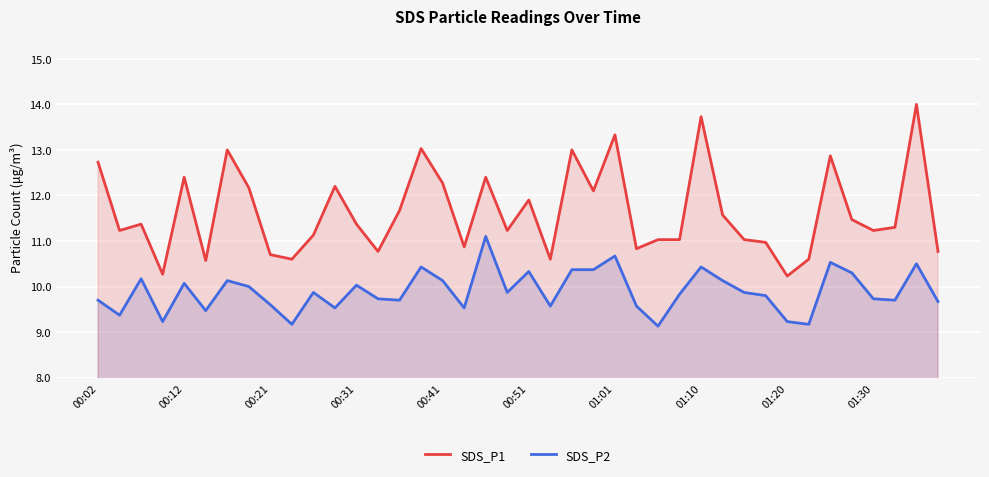

What is the minimum value shown in the chart?

9.1